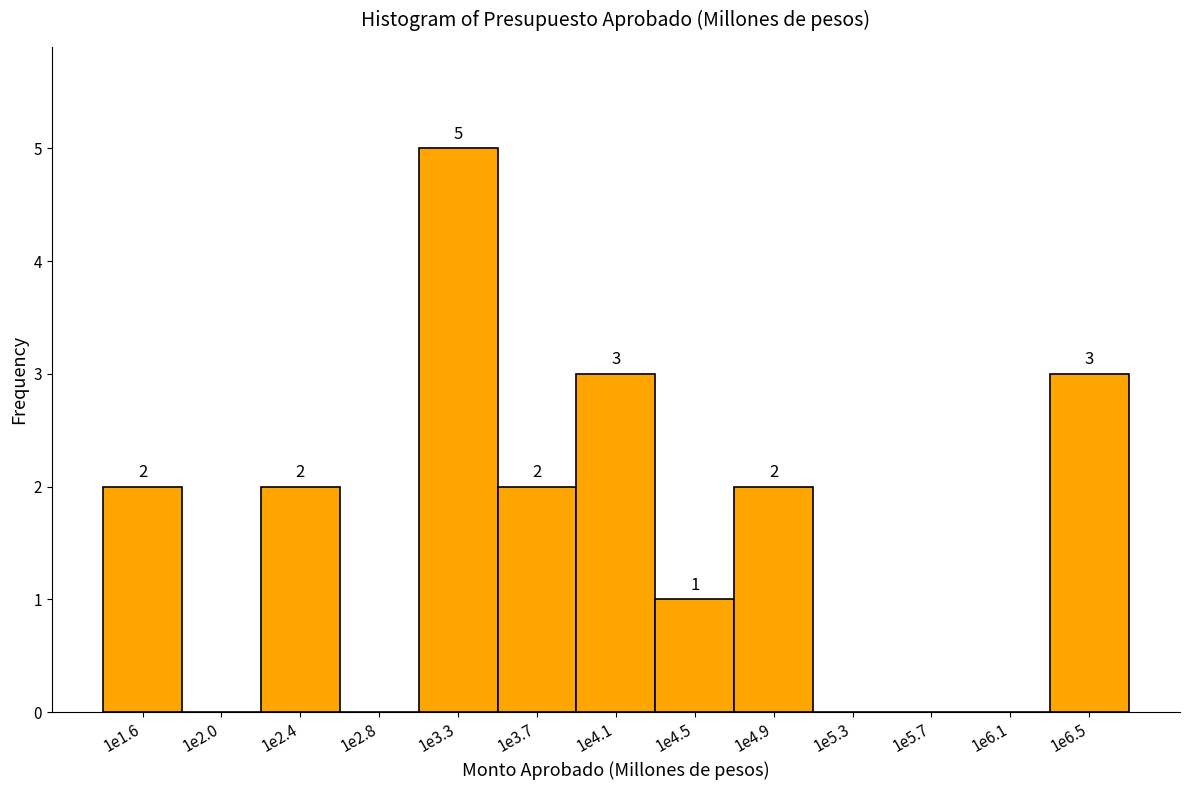

Reading left to right, what are all the values shown in this chart?

1e1.6=2	1e2.0=0	1e2.4=2	1e2.8=0	1e3.3=5	1e3.7=2	1e4.1=3	1e4.5=1	1e4.9=2	1e5.3=0	1e5.7=0	1e6.1=0	1e6.5=3